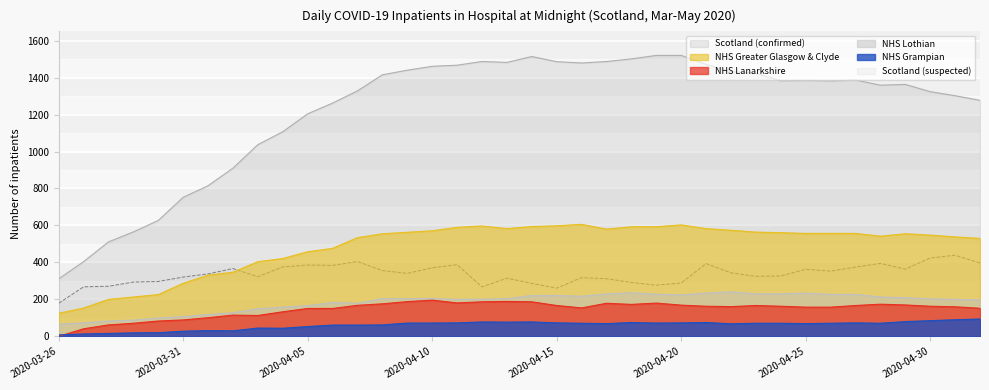

Reading right to left, transcribe all the data shown in this chart.

Scotland (confirmed): 2020-05-02=1277	2020-05-01=1302	2020-04-30=1324	2020-04-29=1363	2020-04-28=1359	2020-04-27=1387	2020-04-26=1382	2020-04-25=1385	2020-04-24=1383	2020-04-23=1423	2020-04-22=1432	2020-04-21=1472	2020-04-20=1520	2020-04-19=1520	2020-04-18=1501	2020-04-17=1487	2020-04-16=1479	2020-04-15=1486	2020-04-14=1514	2020-04-13=1482	2020-04-12=1487	2020-04-11=1467	2020-04-10=1461	2020-04-09=1440	2020-04-08=1415	2020-04-07=1328	2020-04-06=1262	2020-04-05=1204	2020-04-04=1107	2020-04-03=1037	2020-04-02=910	2020-04-01=815	2020-03-31=752	2020-03-30=627	2020-03-29=565	2020-03-28=511	2020-03-27=404	2020-03-26=311
NHS Greater Glasgow & Clyde: 2020-05-02=530	2020-05-01=538	2020-04-30=548	2020-04-29=555	2020-04-28=542	2020-04-27=557	2020-04-26=557	2020-04-25=557	2020-04-24=561	2020-04-23=564	2020-04-22=574	2020-04-21=583	2020-04-20=603	2020-04-19=593	2020-04-18=593	2020-04-17=580	2020-04-16=606	2020-04-15=598	2020-04-14=594	2020-04-13=583	2020-04-12=597	2020-04-11=590	2020-04-10=571	2020-04-09=563	2020-04-08=555	2020-04-07=534	2020-04-06=476	2020-04-05=458	2020-04-04=421	2020-04-03=404	2020-04-02=347	2020-04-01=331	2020-03-31=287	2020-03-30=226	2020-03-29=213	2020-03-28=200	2020-03-27=153	2020-03-26=125
NHS Lanarkshire: 2020-05-02=152	2020-05-01=160	2020-04-30=163	2020-04-29=170	2020-04-28=174	2020-04-27=167	2020-04-26=158	2020-04-25=158	2020-04-24=163	2020-04-23=167	2020-04-22=161	2020-04-21=163	2020-04-20=169	2020-04-19=180	2020-04-18=173	2020-04-17=179	2020-04-16=154	2020-04-15=167	2020-04-14=187	2020-04-13=189	2020-04-12=187	2020-04-11=181	2020-04-10=196	2020-04-09=188	2020-04-08=176	2020-04-07=168	2020-04-06=151	2020-04-05=151	2020-04-04=133	2020-04-03=113	2020-04-02=115	2020-04-01=101	2020-03-31=89	2020-03-30=83	2020-03-29=71	2020-03-28=62	2020-03-27=41	2020-03-26=0
NHS Lothian: 2020-05-02=197	2020-05-01=200	2020-04-30=203	2020-04-29=209	2020-04-28=213	2020-04-27=227	2020-04-26=227	2020-04-25=234	2020-04-24=230	2020-04-23=230	2020-04-22=241	2020-04-21=234	2020-04-20=224	2020-04-19=228	2020-04-18=236	2020-04-17=229	2020-04-16=217	2020-04-15=221	2020-04-14=221	2020-04-13=204	2020-04-12=201	2020-04-11=200	2020-04-10=205	2020-04-09=204	2020-04-08=204	2020-04-07=179	2020-04-06=183	2020-04-05=166	2020-04-04=158	2020-04-03=149	2020-04-02=128	2020-04-01=118	2020-03-31=107	2020-03-30=99	2020-03-29=88	2020-03-28=83	2020-03-27=73	2020-03-26=66
NHS Grampian: 2020-05-02=94	2020-05-01=90	2020-04-30=85	2020-04-29=80	2020-04-28=71	2020-04-27=73	2020-04-26=71	2020-04-25=69	2020-04-24=71	2020-04-23=71	2020-04-22=68	2020-04-21=75	2020-04-20=73	2020-04-19=72	2020-04-18=75	2020-04-17=69	2020-04-16=71	2020-04-15=73	2020-04-14=78	2020-04-13=77	2020-04-12=78	2020-04-11=73	2020-04-10=72	2020-04-09=72	2020-04-08=62	2020-04-07=61	2020-04-06=61	2020-04-05=53	2020-04-04=44	2020-04-03=45	2020-04-02=30	2020-04-01=31	2020-03-31=28	2020-03-30=20	2020-03-29=19	2020-03-28=16	2020-03-27=13	2020-03-26=8
Scotland (suspected): 2020-05-02=397	2020-05-01=439	2020-04-30=424	2020-04-29=364	2020-04-28=395	2020-04-27=375	2020-04-26=353	2020-04-25=363	2020-04-24=327	2020-04-23=325	2020-04-22=344	2020-04-21=394	2020-04-20=289	2020-04-19=277	2020-04-18=292	2020-04-17=312	2020-04-16=318	2020-04-15=261	2020-04-14=287	2020-04-13=315	2020-04-12=268	2020-04-11=388	2020-04-10=371	2020-04-09=341	2020-04-08=356	2020-04-07=405	2020-04-06=384	2020-04-05=386	2020-04-04=376	2020-04-03=323	2020-04-02=367	2020-04-01=338	2020-03-31=321	2020-03-30=297	2020-03-29=294	2020-03-28=271	2020-03-27=268	2020-03-26=179